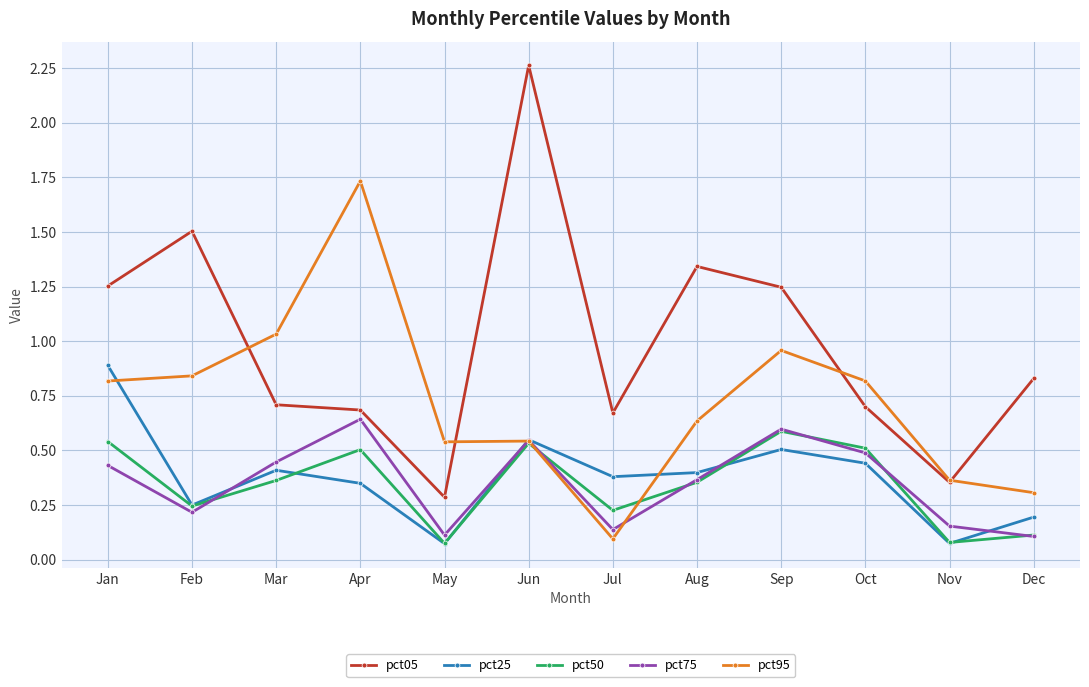

What is the spread (max minus min) of values at Apr?

1.4